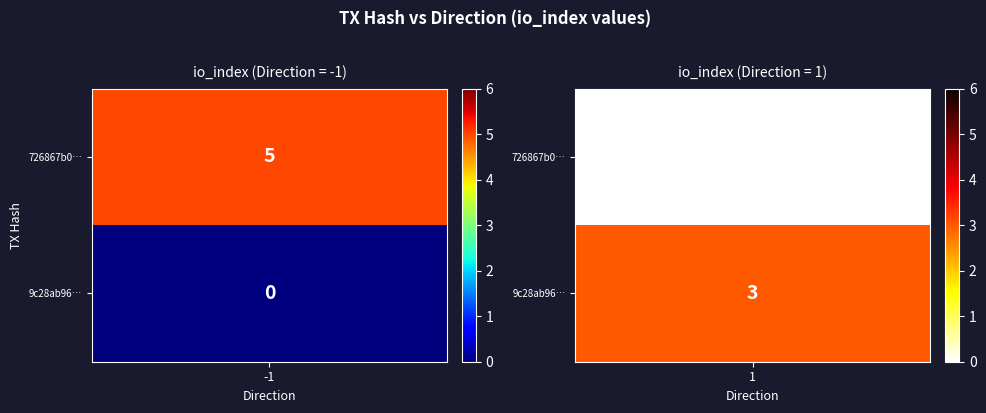

Between direction and io_index, which is larger?

io_index